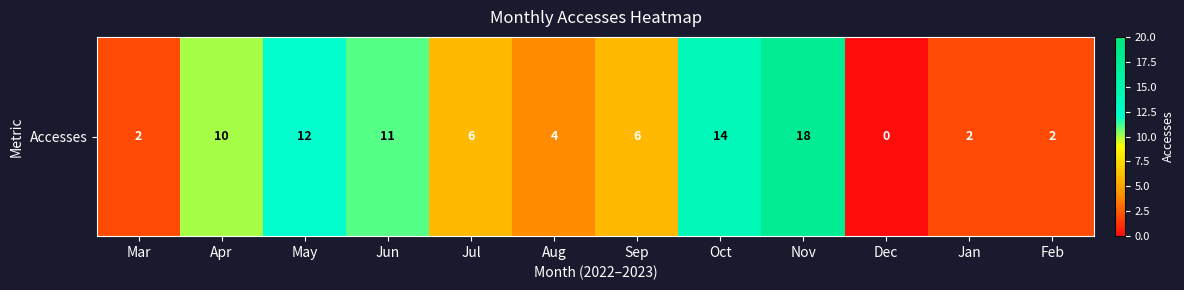

At which label does the data first exceed 6?

Apr